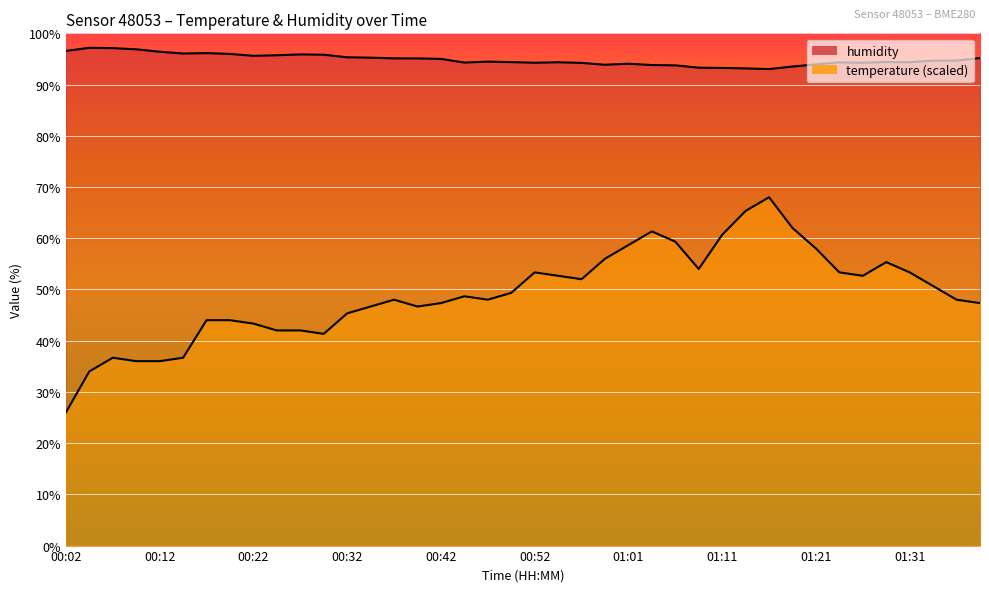

Reading left to right, list all the values displayed in this chart.

temperature: 00:02=26.0	00:04=34.0	00:07=36.7	00:09=36.0	00:12=36.0	00:15=36.7	00:17=44.0	00:20=44.0	00:22=43.3	00:24=42.0	00:27=42.0	00:29=41.3	00:32=45.3	00:34=46.7	00:37=48.0	00:39=46.7	00:42=47.3	00:44=48.7	00:47=48.0	00:49=49.3	00:52=53.3	00:54=52.7	00:56=52.0	00:59=56.0	01:01=58.7	01:04=61.3	01:06=59.3	01:09=54.0	01:11=60.7	01:14=65.3	01:16=68.0	01:19=62.0	01:21=58.0	01:23=53.3	01:26=52.7	01:28=55.3	01:31=53.3	01:33=50.7	01:36=48.0	01:38=47.3
humidity: 00:02=96.6	00:04=97.2	00:07=97.1	00:09=96.9	00:12=96.4	00:15=96.1	00:17=96.1	00:20=96.0	00:22=95.6	00:24=95.7	00:27=95.9	00:29=95.8	00:32=95.3	00:34=95.2	00:37=95.1	00:39=95.1	00:42=95.0	00:44=94.3	00:47=94.5	00:49=94.4	00:52=94.3	00:54=94.3	00:56=94.2	00:59=93.9	01:01=94.1	01:04=93.8	01:06=93.8	01:09=93.3	01:11=93.2	01:14=93.2	01:16=93.0	01:19=93.5	01:21=93.9	01:23=94.3	01:26=94.3	01:28=94.4	01:31=94.4	01:33=94.7	01:36=94.7	01:38=95.2